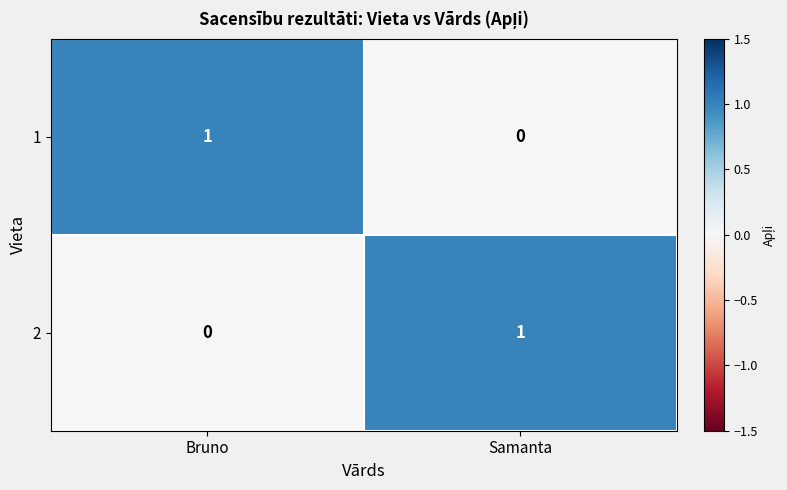

Rank the series at Samanta from highest to lowest value.

2, 1